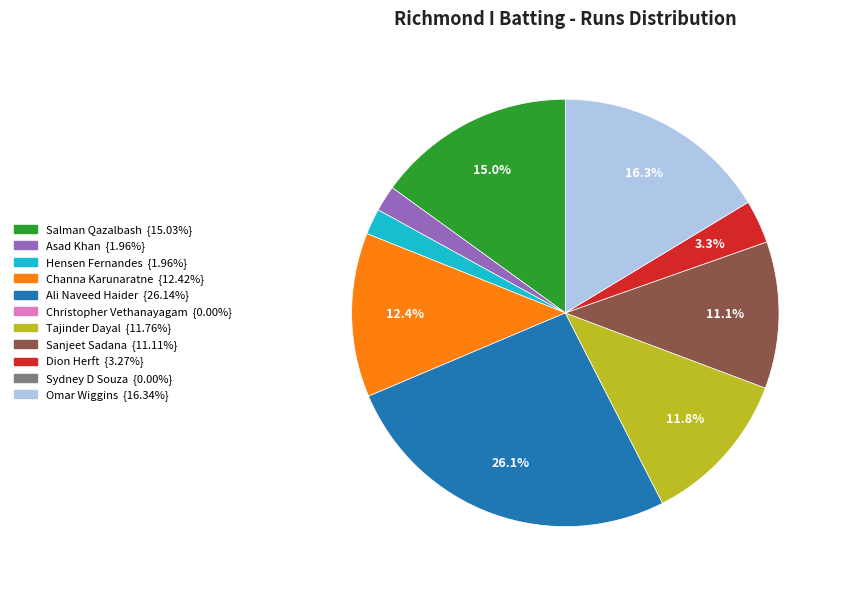

Is there any slice that represents more than half of the pie?

No